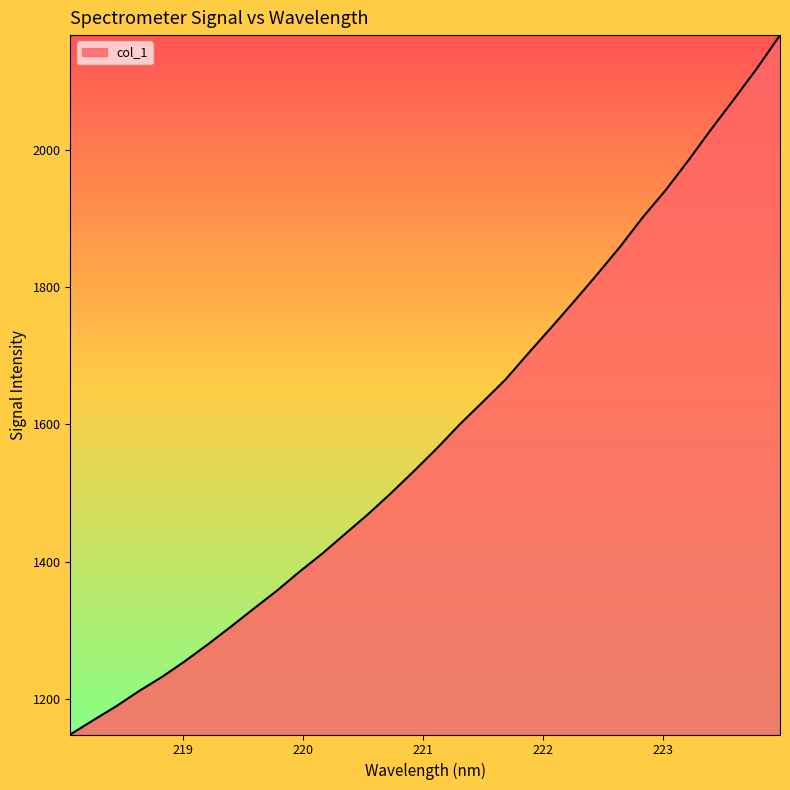

Does the chart have visible grid lines?

No